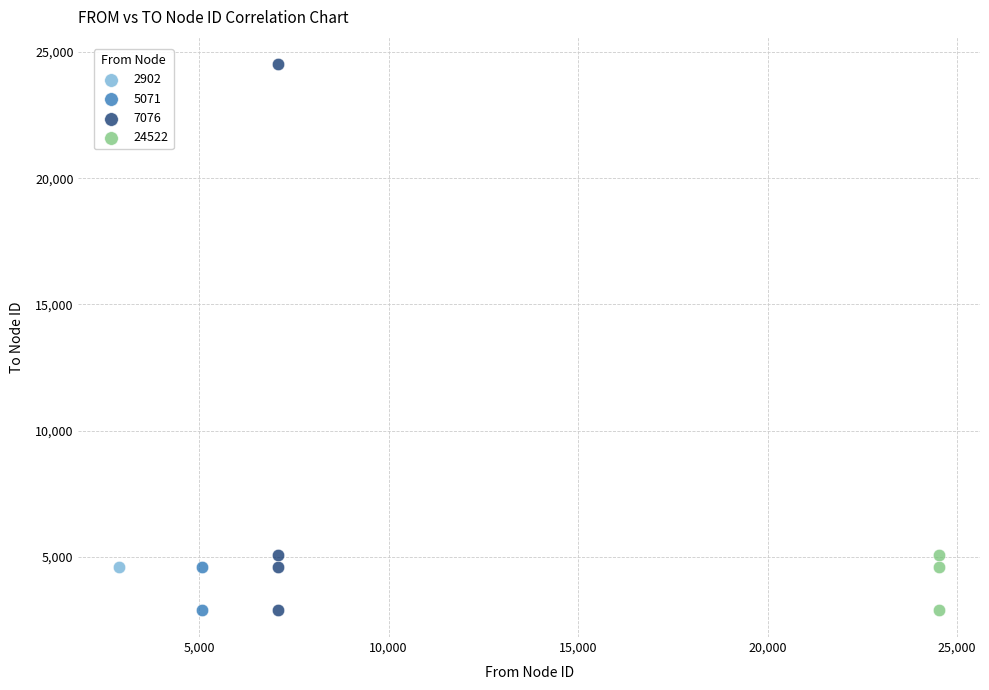

What are all the series names shown in the legend?

2902, 5071, 7076, 24522